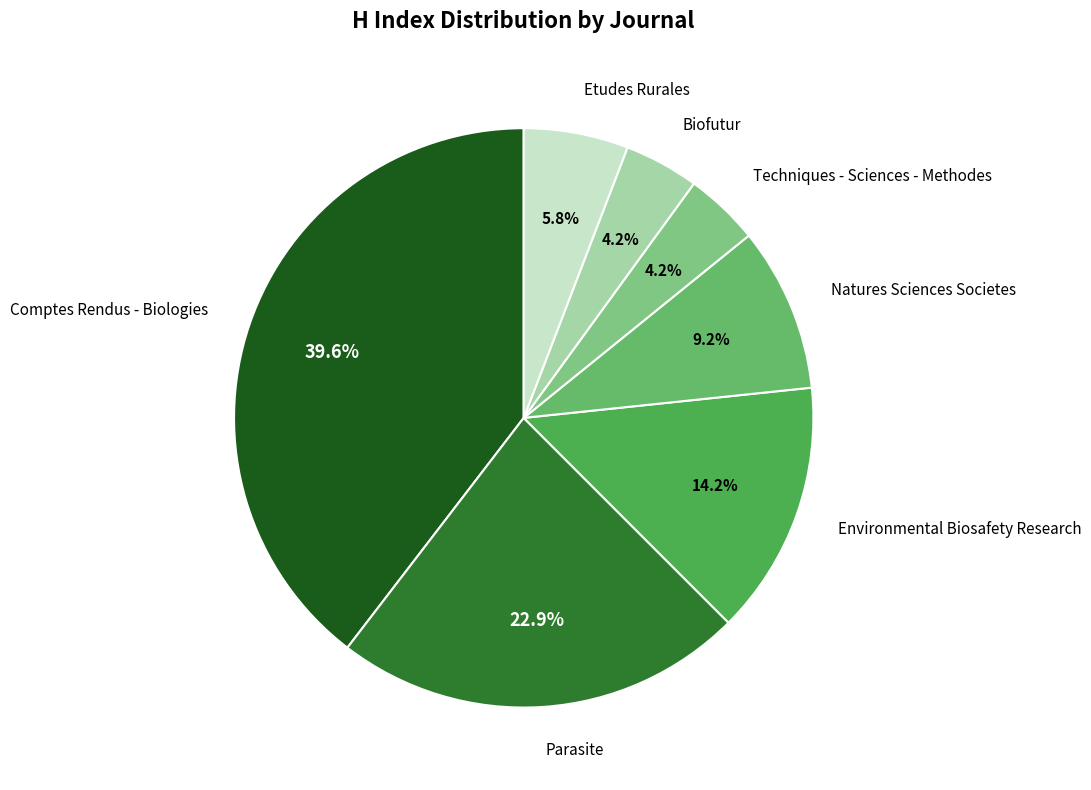

Approximately how many times larger is the value at Parasite compared to Etudes Rurales?

3.9